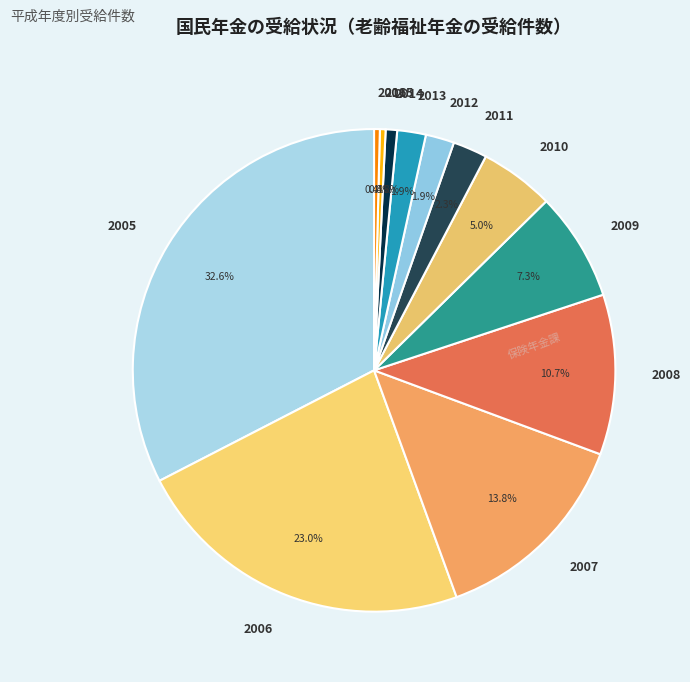

To the nearest percent, what is the difference between the largest and smallest slice percentages?

32%